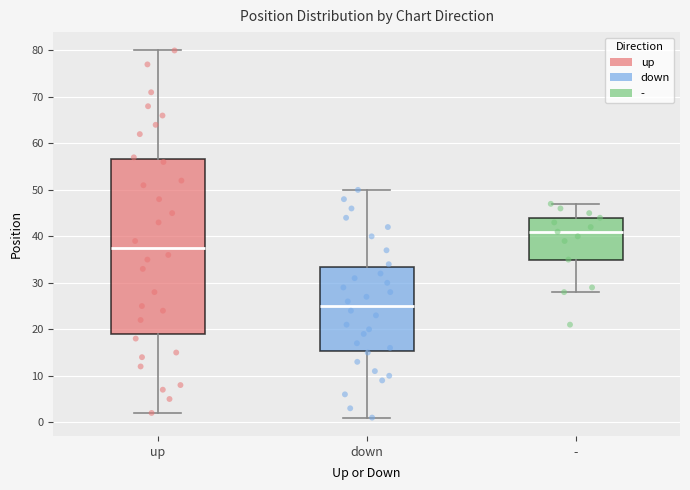

Reading left to right, transcribe this box plot: for each box, give where its median line is, the range the box spans, and where its two whiskers end, as read against the y-axis. The values are not printed on the chart, so give them approximately, as read against the axis.

up: median 38, box 19 to 57, whiskers 2 to 80
down: median 25, box 15 to 34, whiskers 1 to 50
-: median 41, box 35 to 44, whiskers 28 to 47